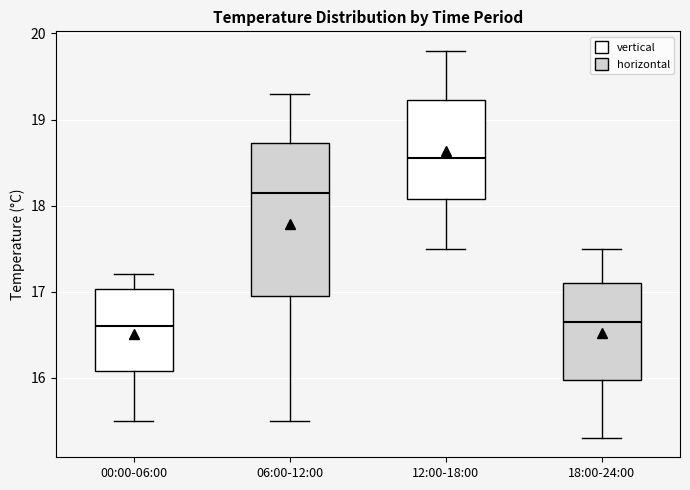

Reading left to right, read every box against the y-axis: the position of its median line, the range the box covers, and the ends of its whiskers. The values are not printed on the chart, so give them approximately, as read against the axis.

00:00-06:00: median 16.6, box 16.1 to 17.0, whiskers 15.5 to 17.2
06:00-12:00: median 18.2, box 17.0 to 18.7, whiskers 15.5 to 19.3
12:00-18:00: median 18.6, box 18.1 to 19.2, whiskers 17.5 to 19.8
18:00-24:00: median 16.7, box 16.0 to 17.1, whiskers 15.3 to 17.5